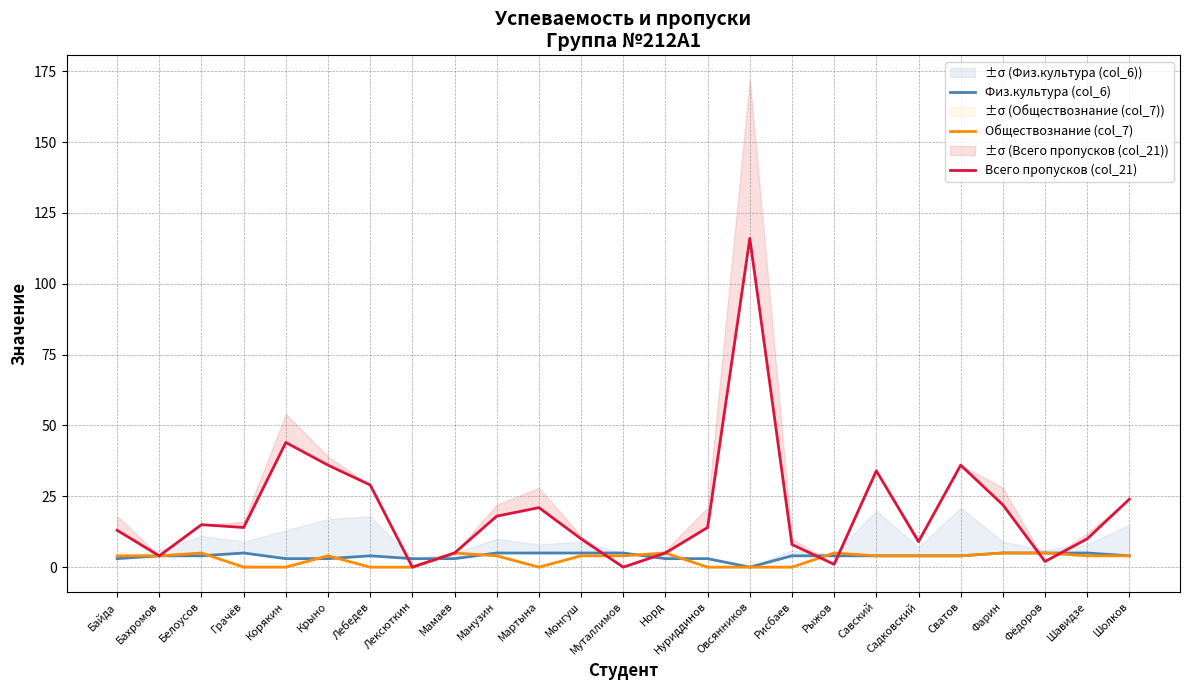

Reading left to right, what are all the values shown in this chart?

Физ.культура (col_6): Байда=3	Бахромов=4	Белоусов=4	Грачёв=5	Корякин=3	Крыно=3	Лебедев=4	Лексюткин=3	Мамаев=3	Манузин=5	Мартына=5	Монгуш=5	Муталлимов=5	Норд=3	Нуриддинов=3	Овсянников=0	Рисбаев=4	Рыжов=4	Савский=4	Садковский=4	Сватов=4	Фарин=5	Фёдоров=5	Шавидзе=5	Шолков=4
Обществознание (col_7): Байда=4	Бахромов=4	Белоусов=5	Грачёв=0	Корякин=0	Крыно=4	Лебедев=0	Лексюткин=0	Мамаев=5	Манузин=4	Мартына=0	Монгуш=4	Муталлимов=4	Норд=5	Нуриддинов=0	Овсянников=0	Рисбаев=0	Рыжов=5	Савский=4	Садковский=4	Сватов=4	Фарин=5	Фёдоров=5	Шавидзе=4	Шолков=4
Всего пропусков (col_21): Байда=13	Бахромов=4	Белоусов=15	Грачёв=14	Корякин=44	Крыно=36	Лебедев=29	Лексюткин=0	Мамаев=5	Манузин=18	Мартына=21	Монгуш=10	Муталлимов=0	Норд=5	Нуриддинов=14	Овсянников=116	Рисбаев=8	Рыжов=1	Савский=34	Садковский=9	Сватов=36	Фарин=22	Фёдоров=2	Шавидзе=10	Шолков=24